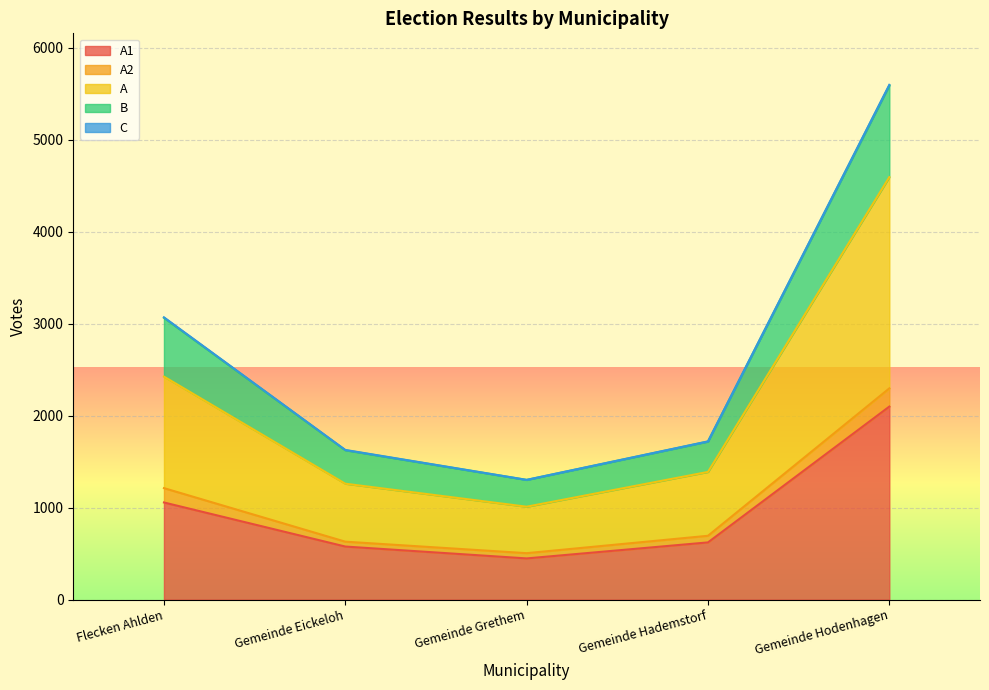

At which category is the sum across all series the highest?

Gemeinde Hodenhagen